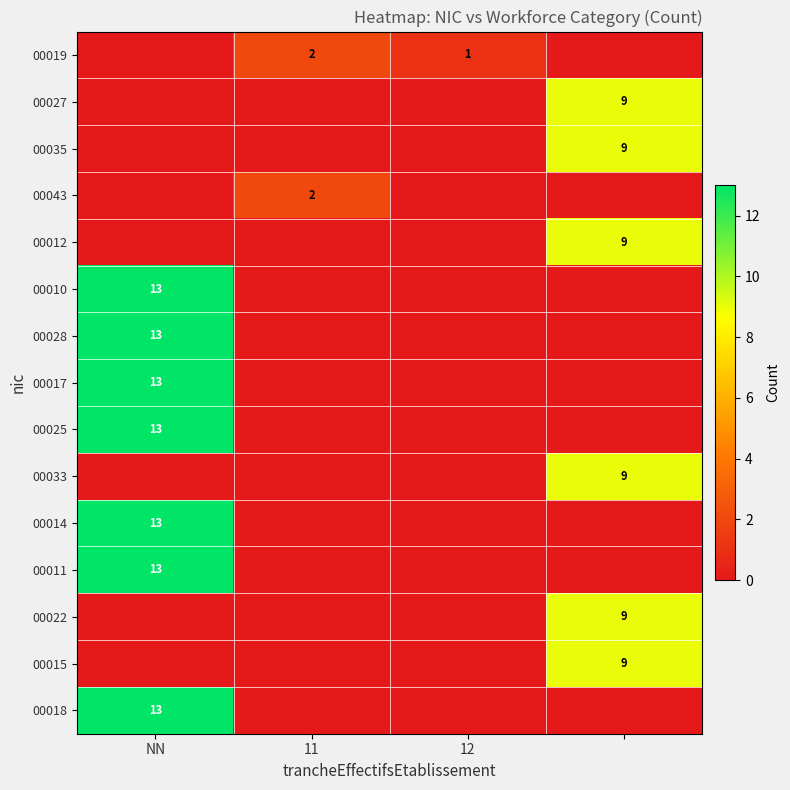

Which category has the highest value in the 00019 series?

11